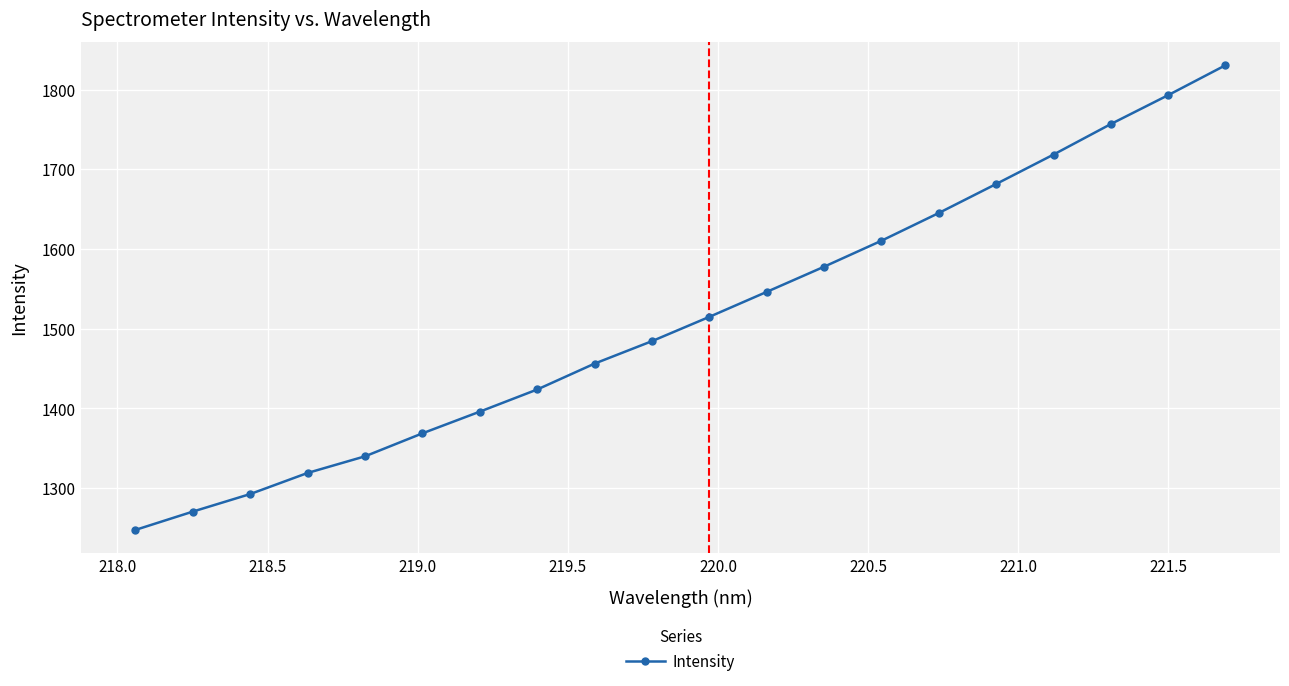

True or false: there are more than 2 points higher than both neighbors.

False